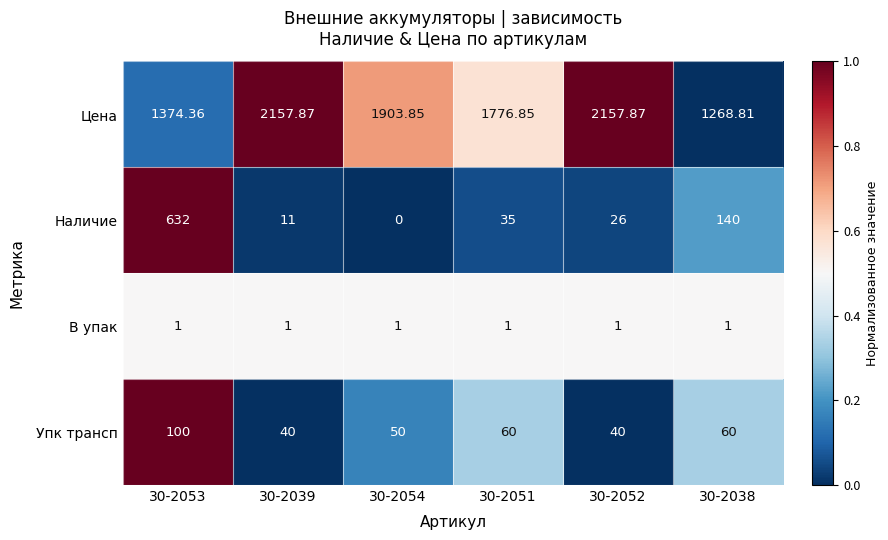

Which series has the largest range (max minus min)?

Цена